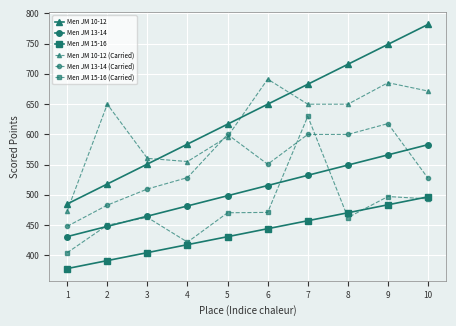

The Men JM 10-12 series shows 650.0 at 6. True or false?

True